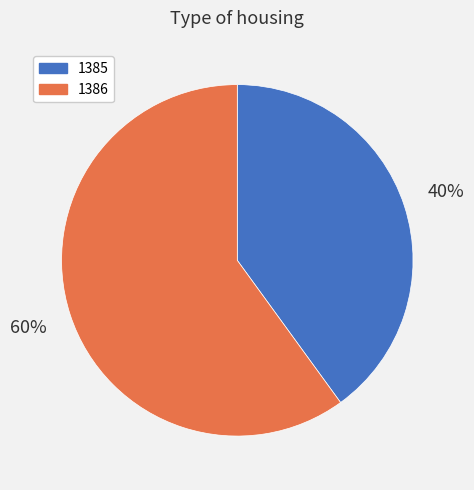

To the nearest percent, what is the difference between the largest and smallest slice percentages?

20%